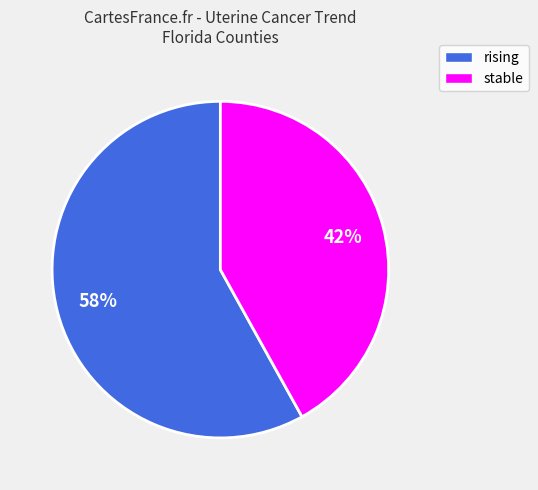

Does stable represent more than half of the total?

No